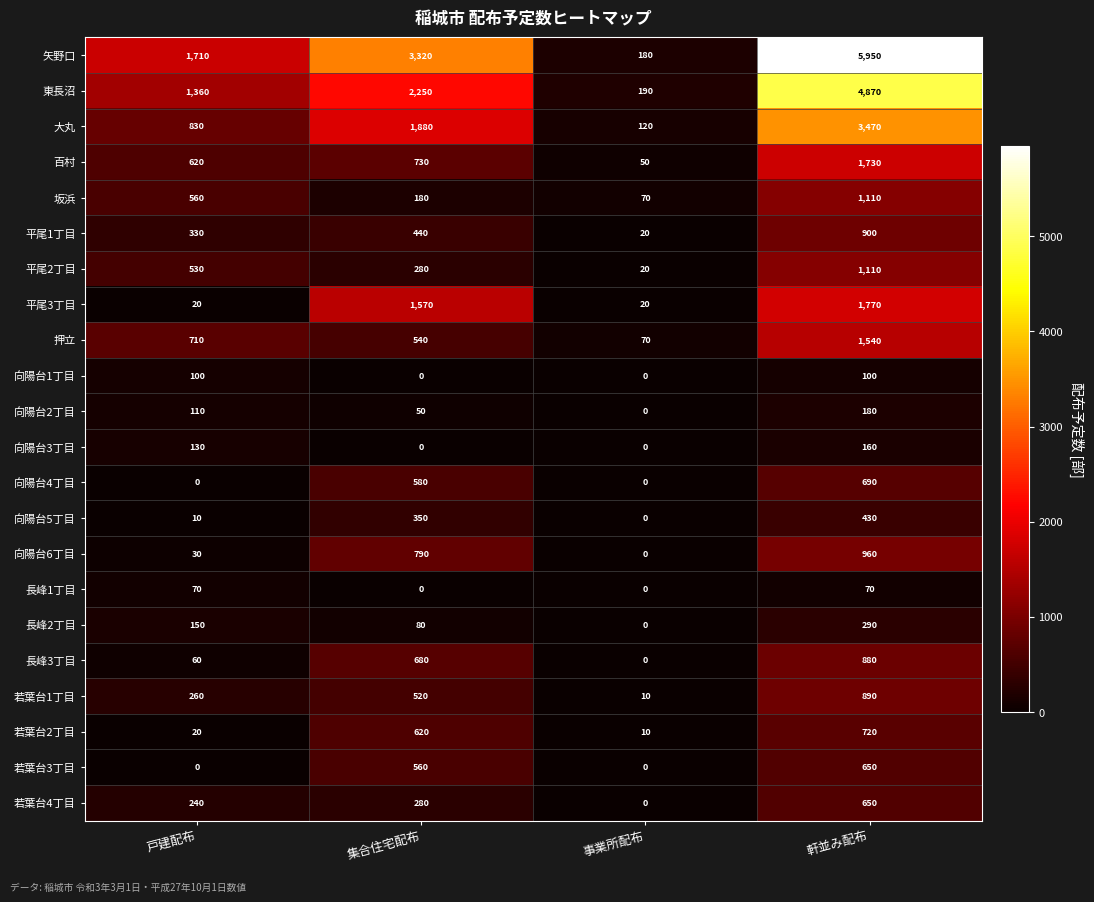

True or false: 大丸 has a value of 830 at 戸建配布.

True